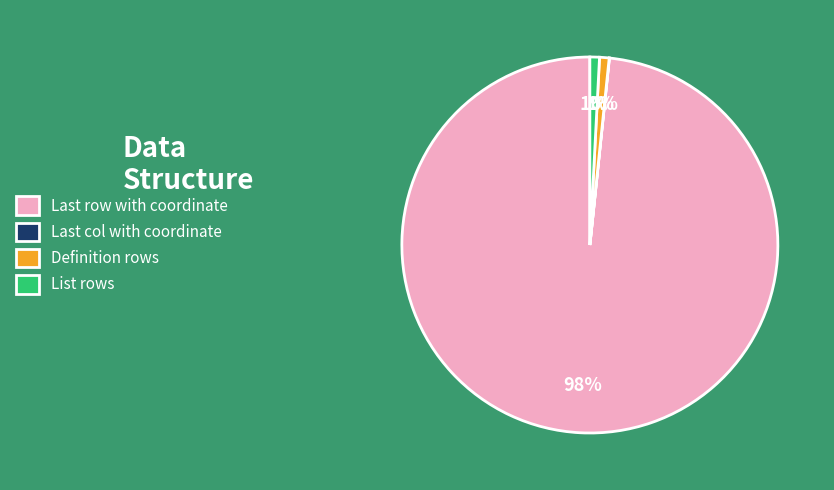

True or false: Definition rows accounts for 1% of the total.

True